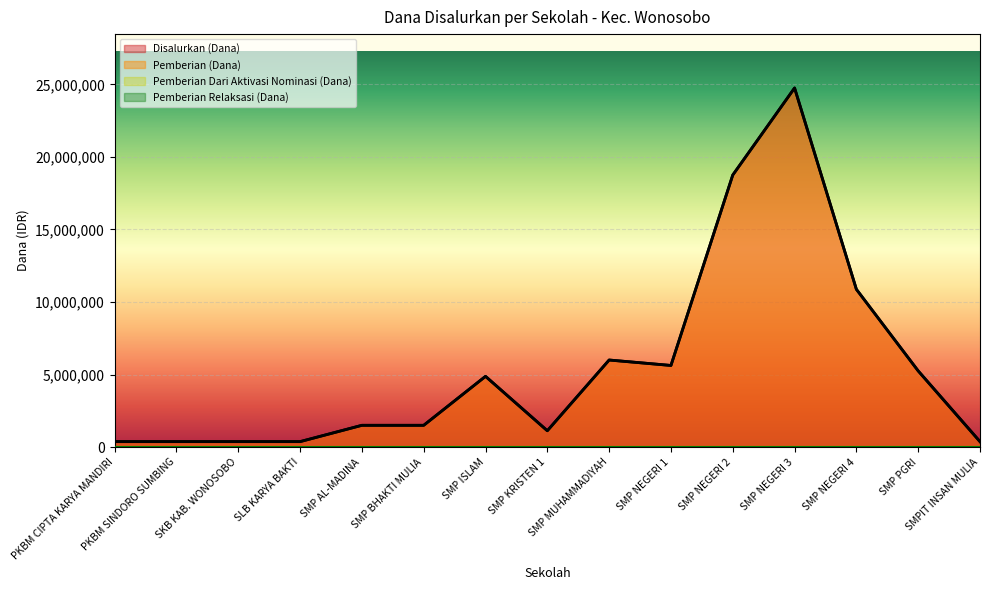

What is the sum of the Pemberian (Dana) values at SMP NEGERI 1 and SKB KAB. WONOSOBO?

6000000